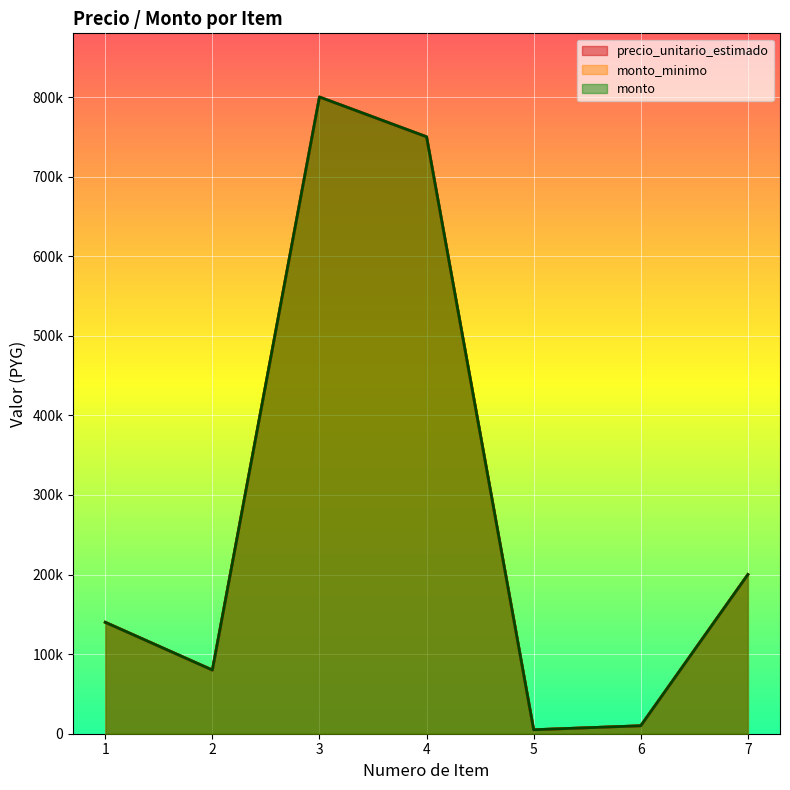

Which series has the largest total across all categories?

precio_unitario_estimado